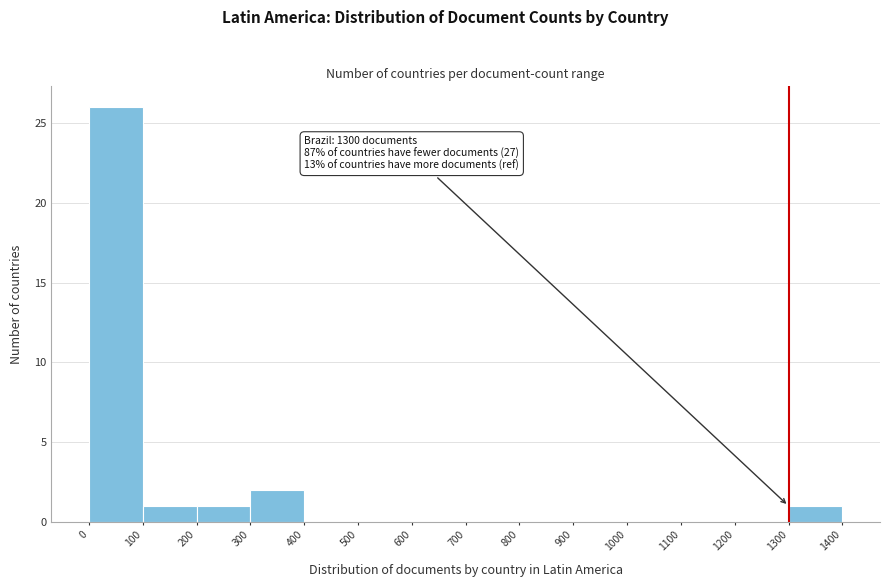

Over which range of the x-axis is the bar tallest?

0 to 100